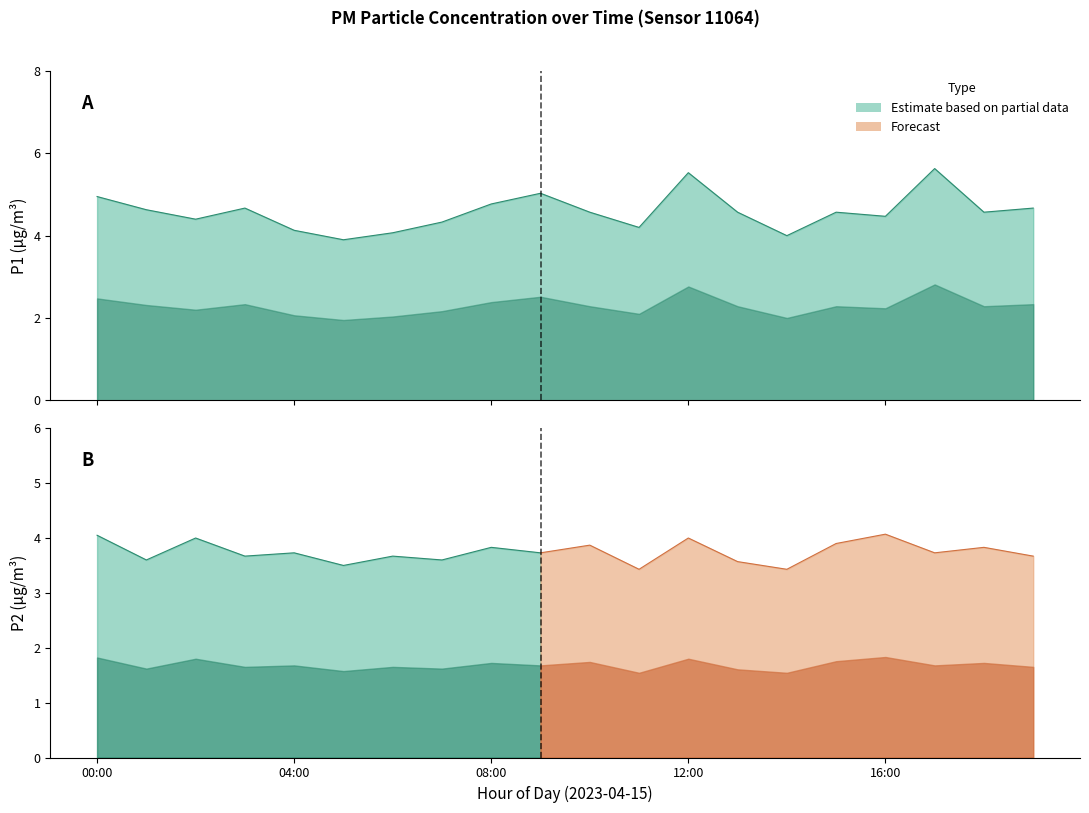

What is the sum of the values at 08:00 and 03:00?

9.4